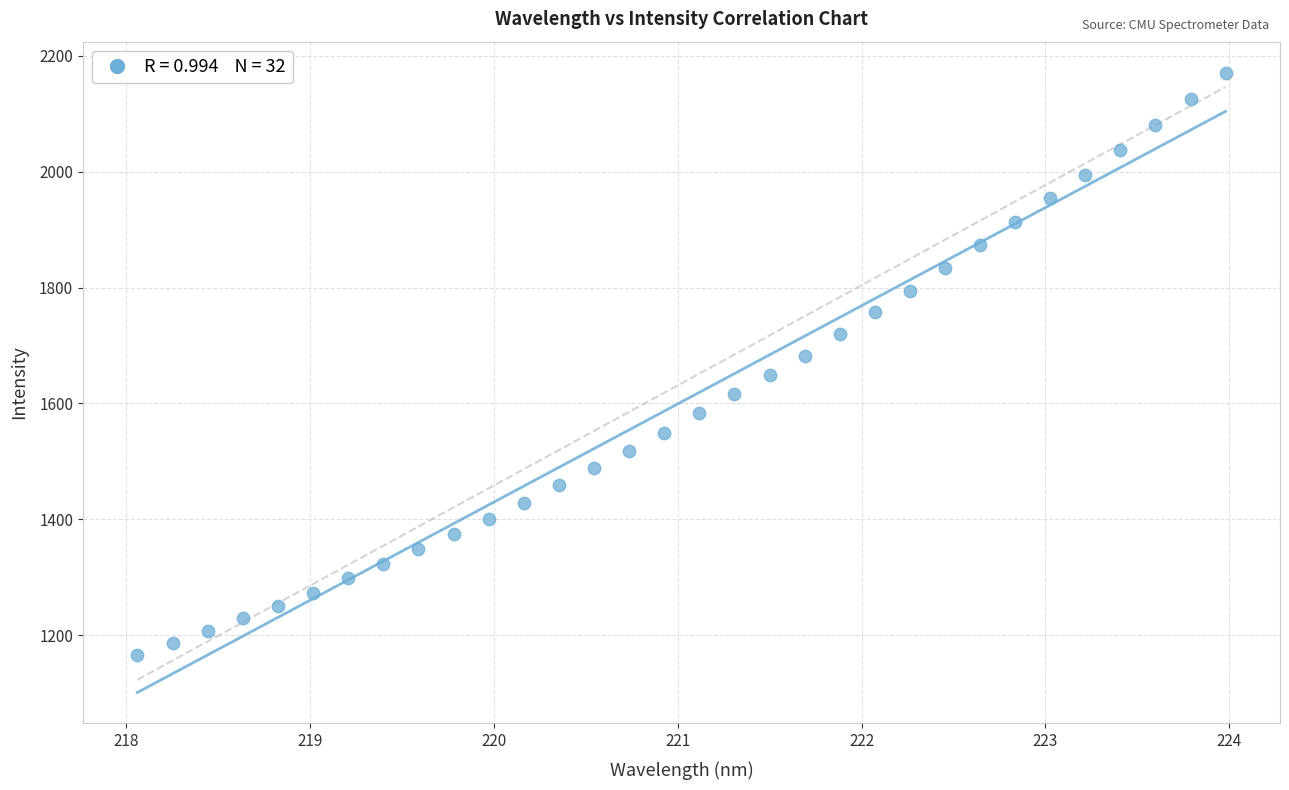

What is the range of Y values (max minus min)?

1003.9